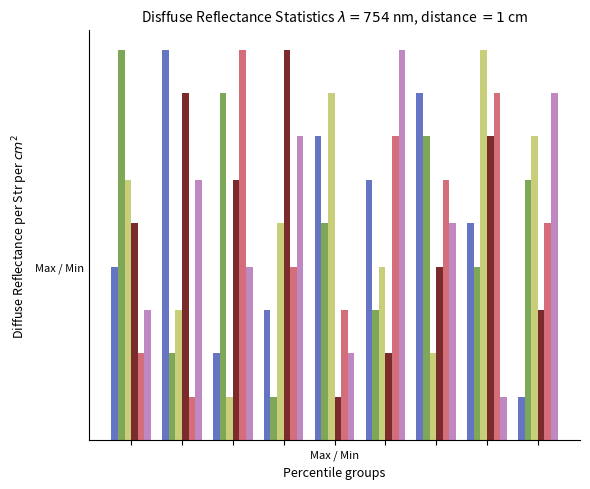

Are the bars horizontal?

No